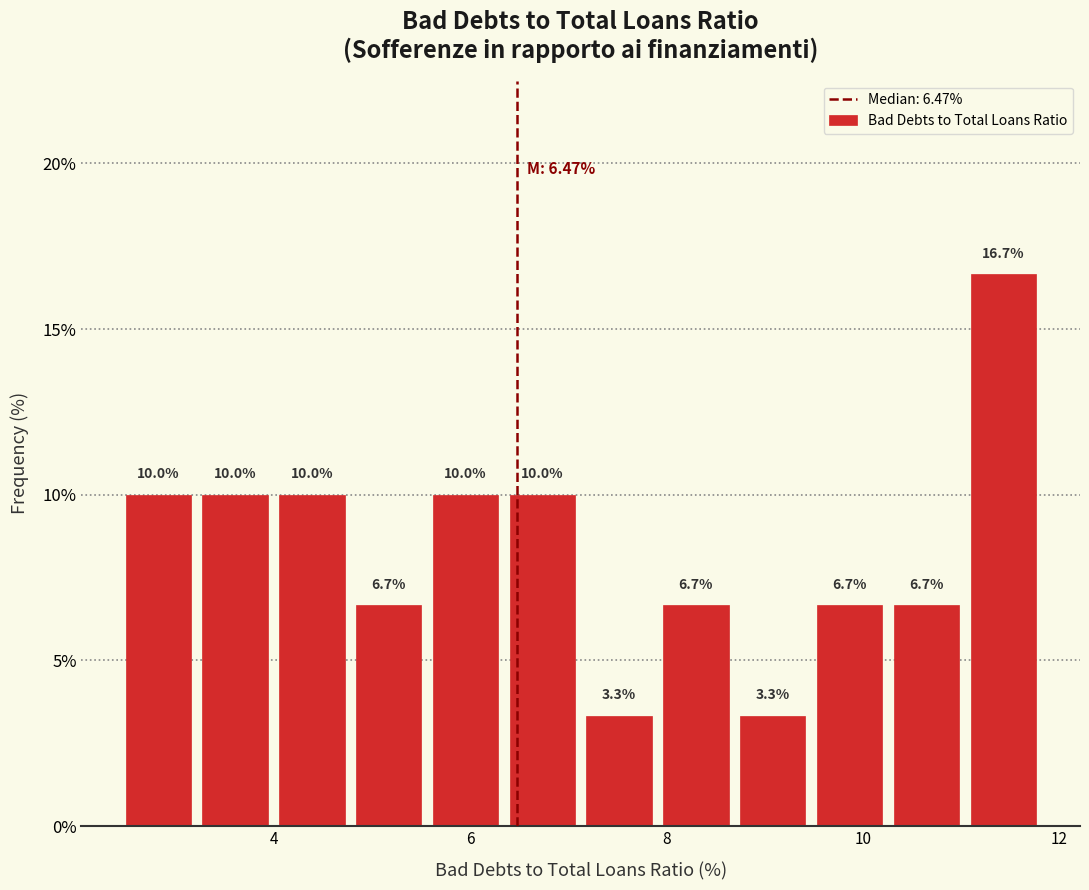

Read against the x-axis, roughly where is the centre of the tallest bar?

11.4